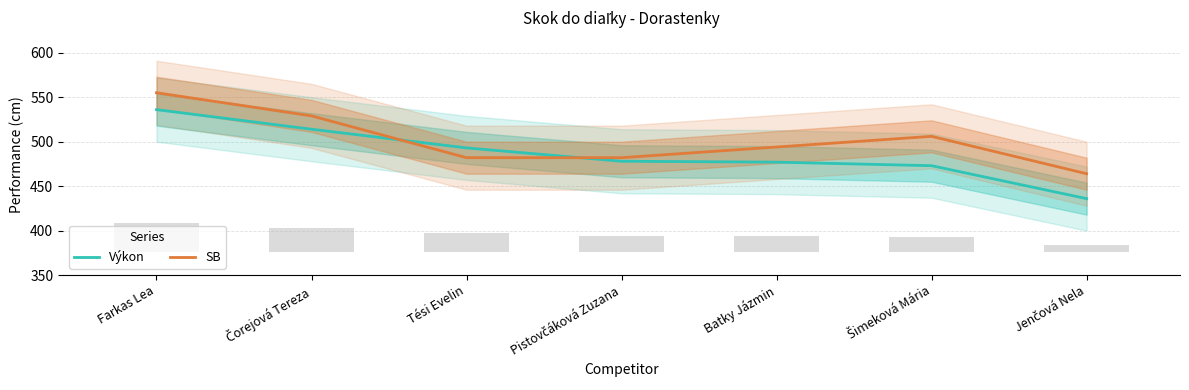

Read the value at Batky Jázmin, to the nearest 5.

475